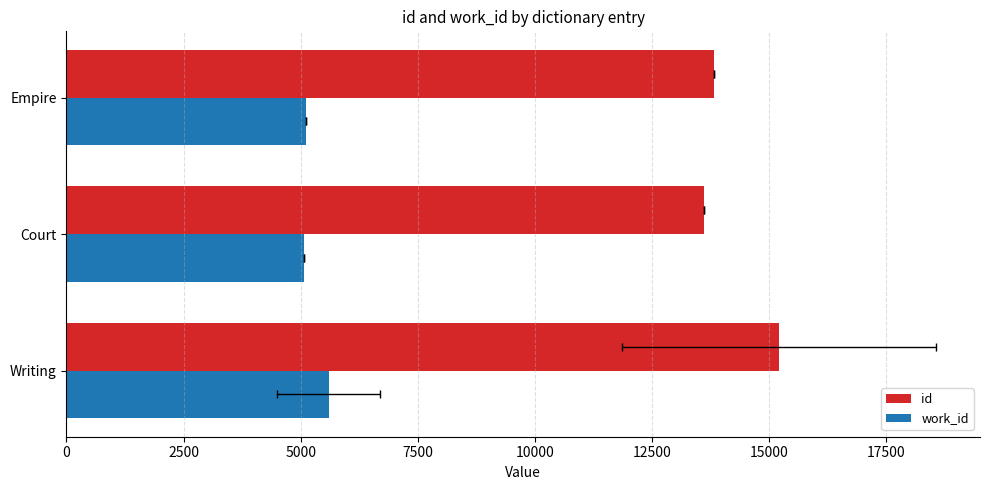

What is the value of the id bar at the 3rd from the left?

13833.0